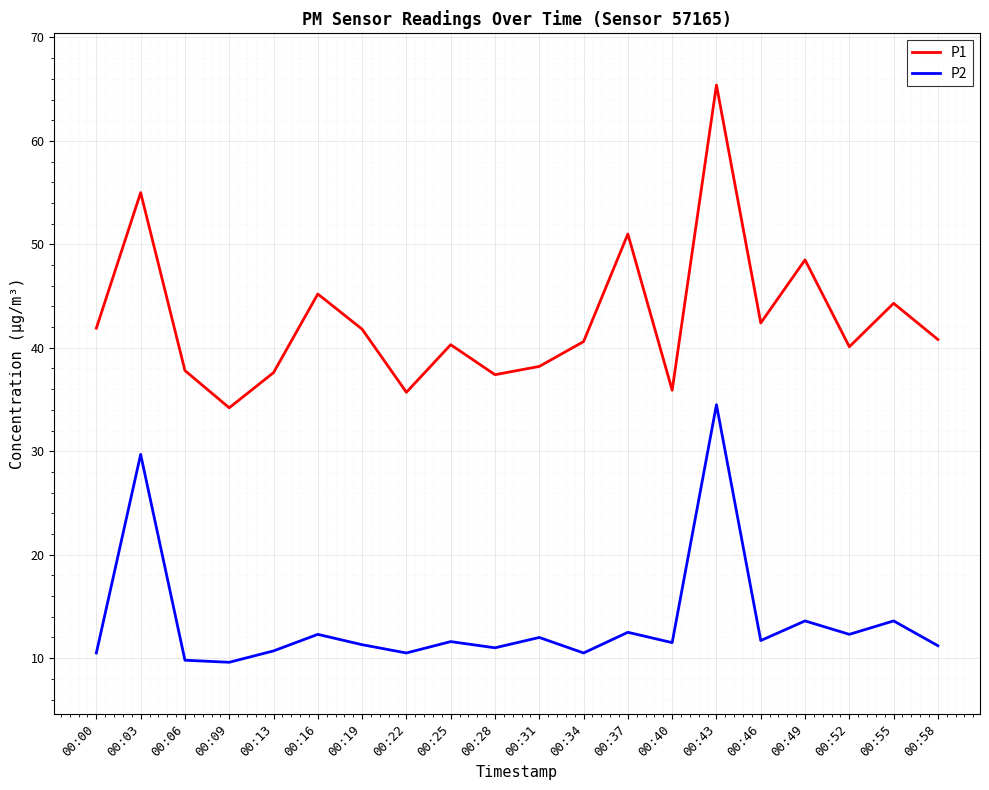

What is the lowest value of the P2 series?

9.6